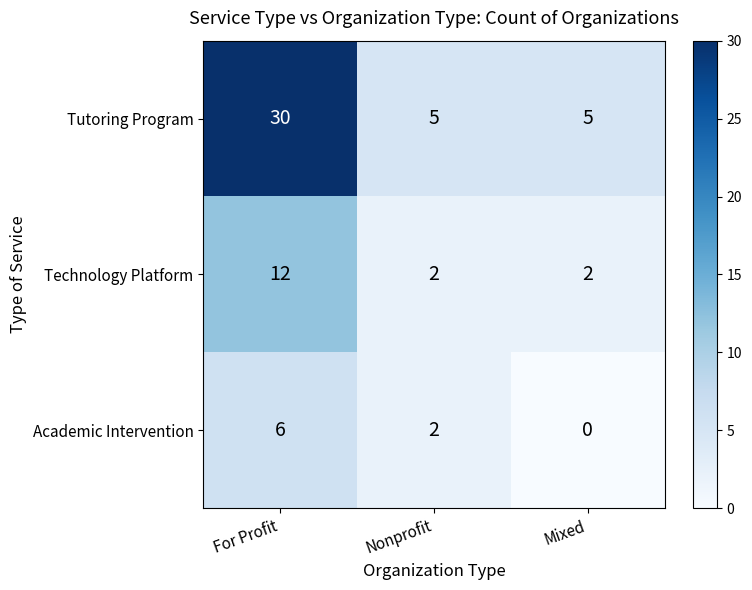

The value of Technology Platform at Mixed is 2. True or false?

True